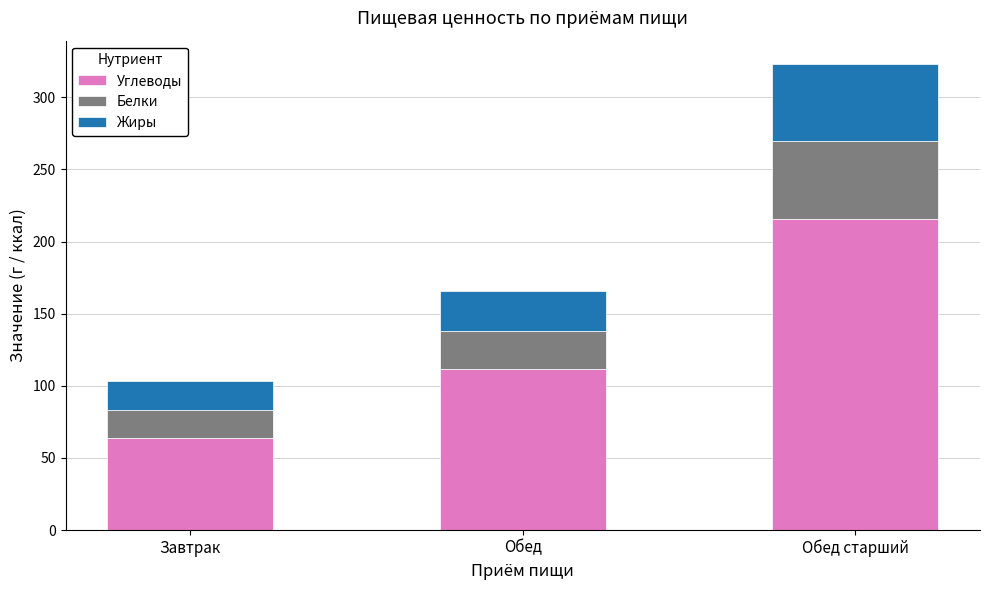

At which label is Углеводы closest to 140?

Обед